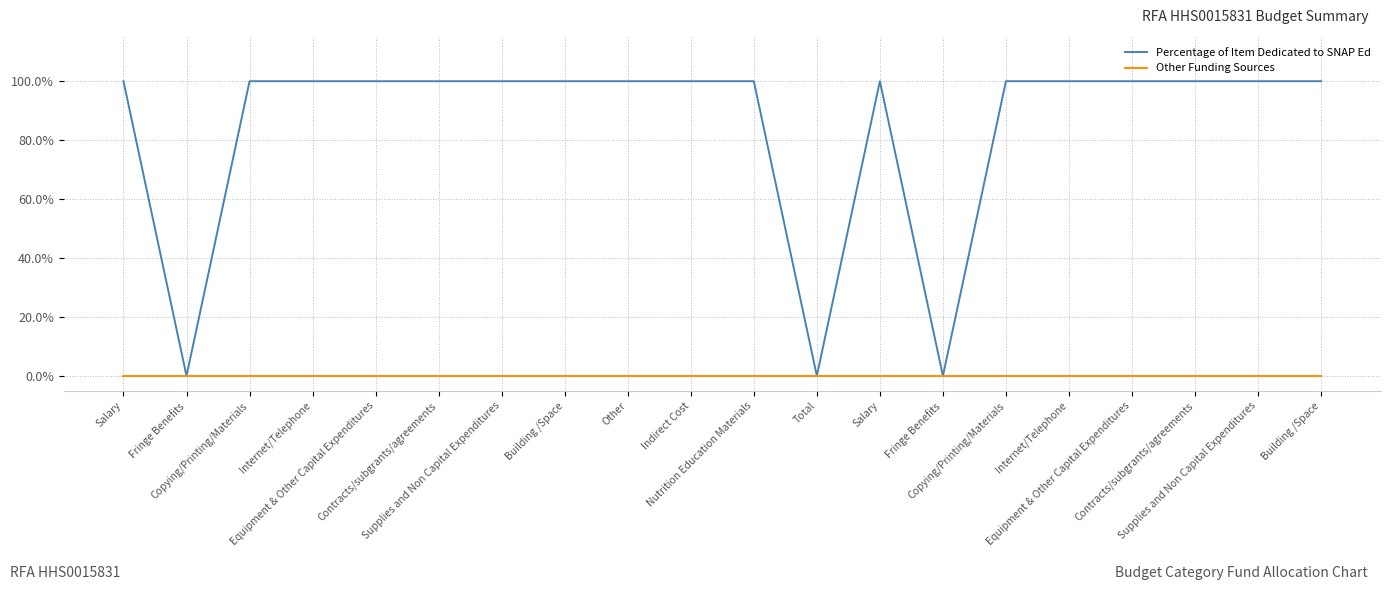

Is the value of Percentage of Item Dedicated to SNAP Ed at Supplies and Non Capital Expenditures greater than the value of Other Funding Sources at Contracts/subgrants/agreements?

Yes